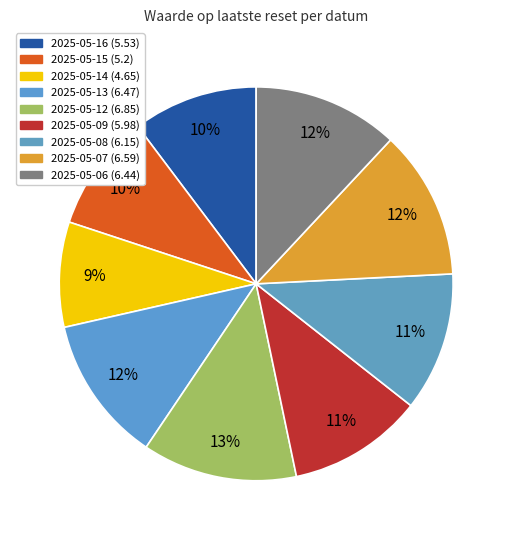

Does 2025-05-09 account for over 50% of the chart?

No